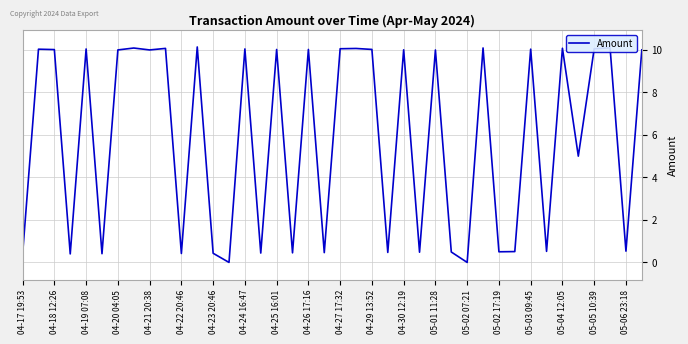

What is the average value?

5.8